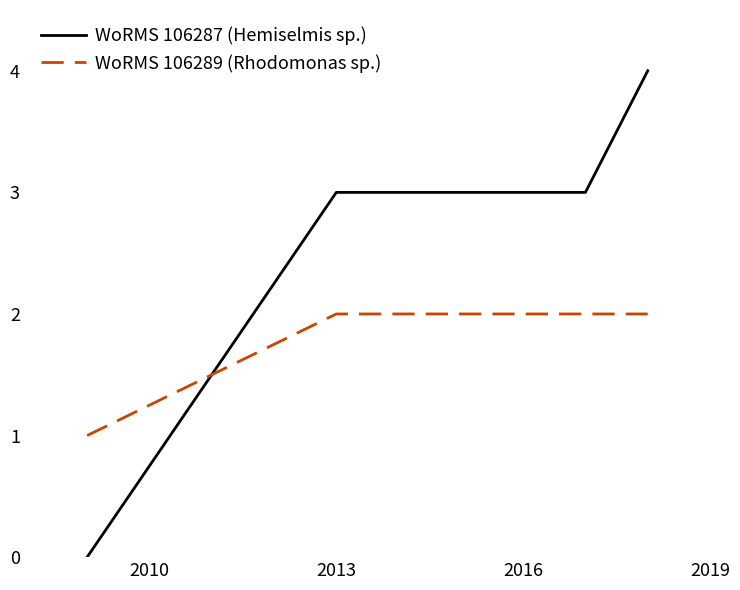

How many intersections are there between WoRMS 106287 (Hemiselmis sp.) and WoRMS 106289 (Rhodomonas sp.)?

1